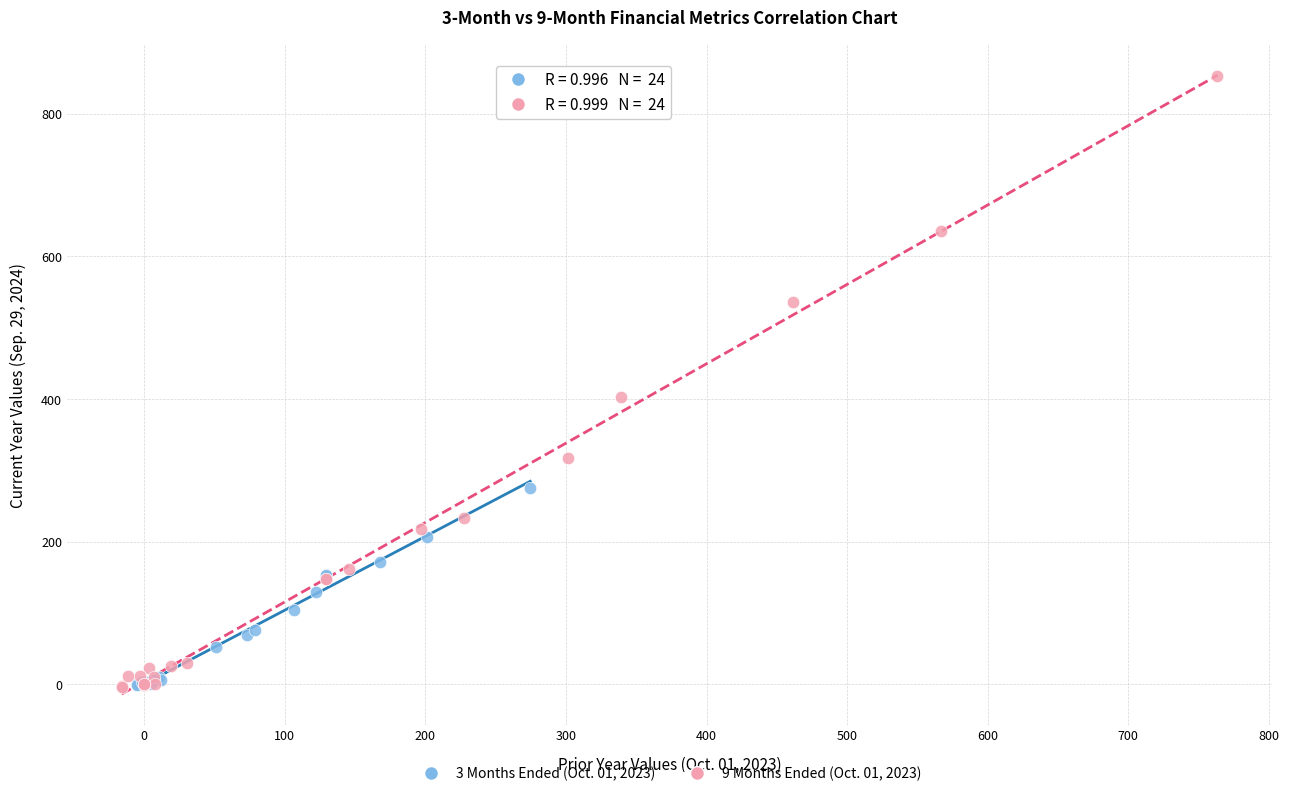

Which series reaches the maximum Y coordinate?

9 Months Ended (Oct. 01, 2023)